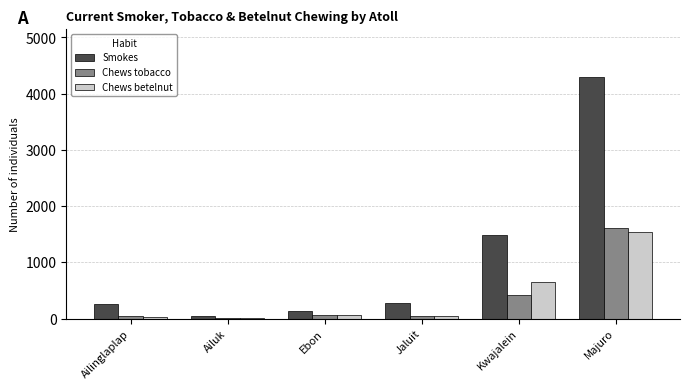

Between Ailinglaplap and Majuro, which series saw the biggest shift?

Smokes